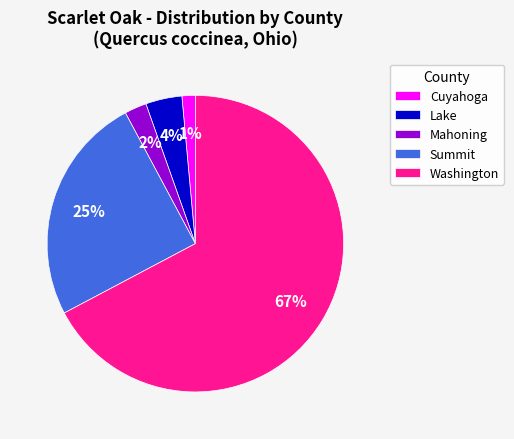

To the nearest percent, what is the average slice percentage?

20%